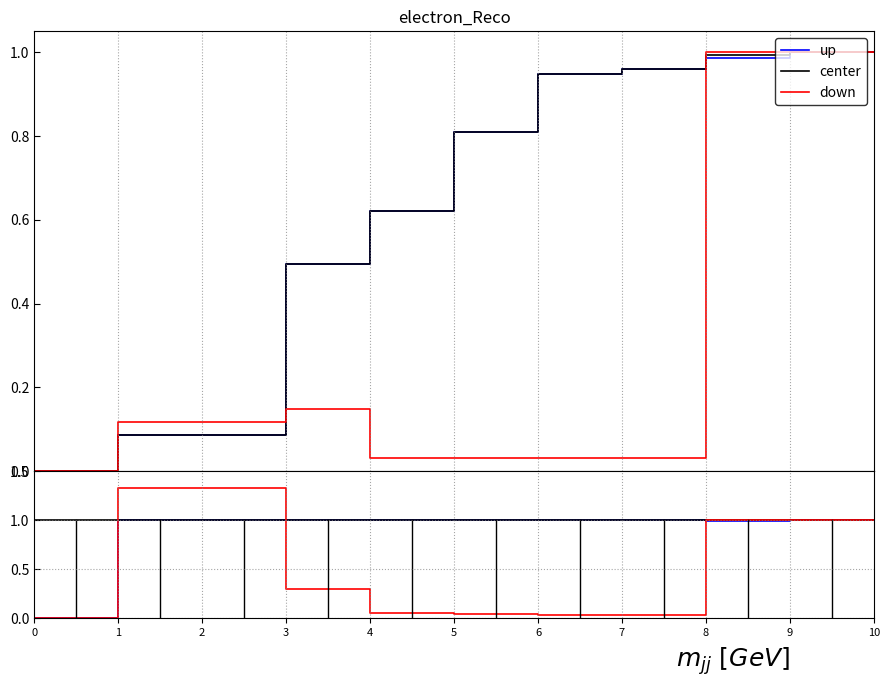

The center series shows 1.0 at 1. True or false?

True